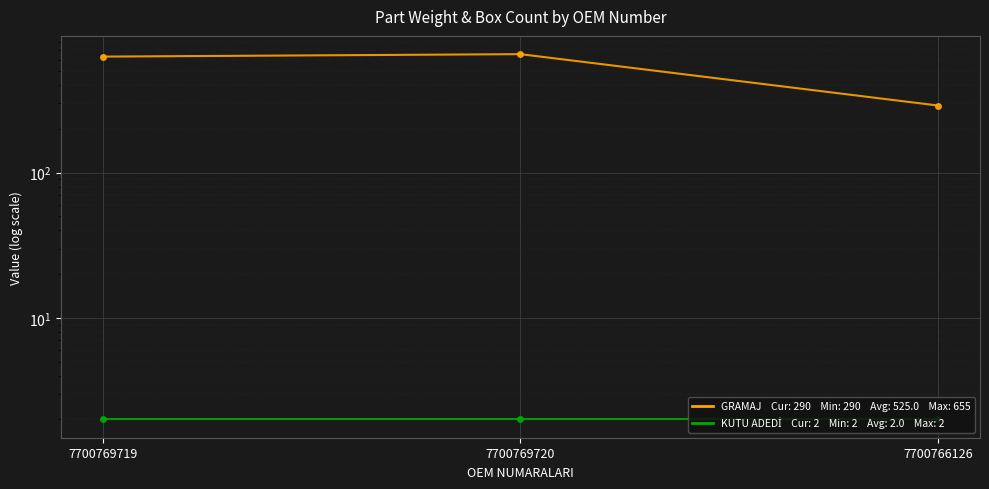

What is the difference between the second highest and minimum values in the GRAMAJ series?

340